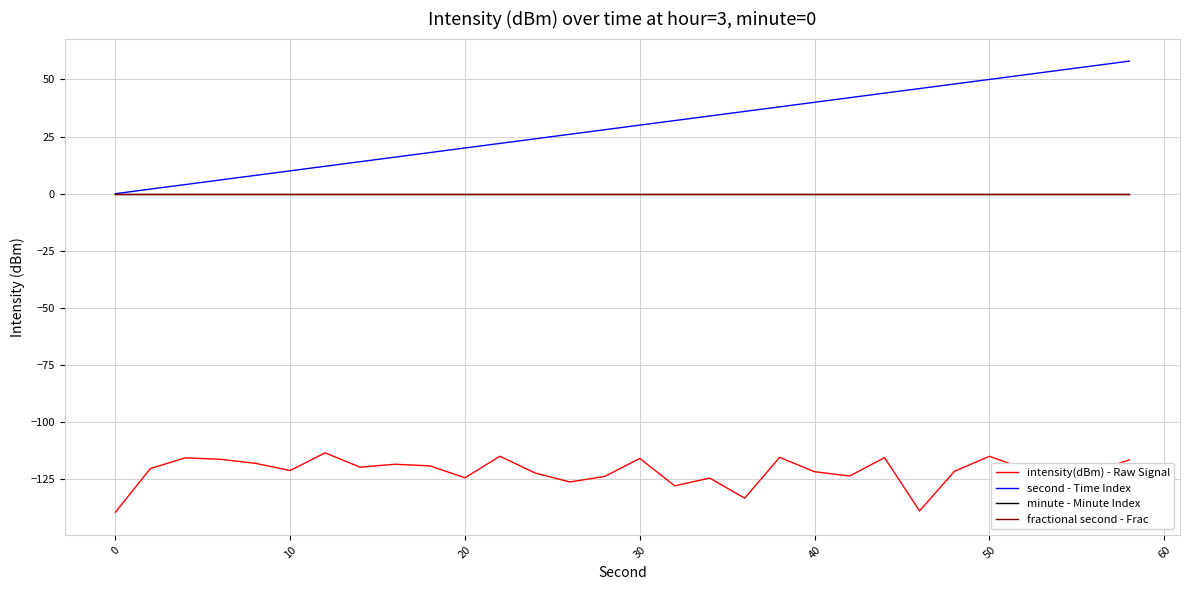

Where is the first local minimum for intensity(dBm) - Raw Signal?

10